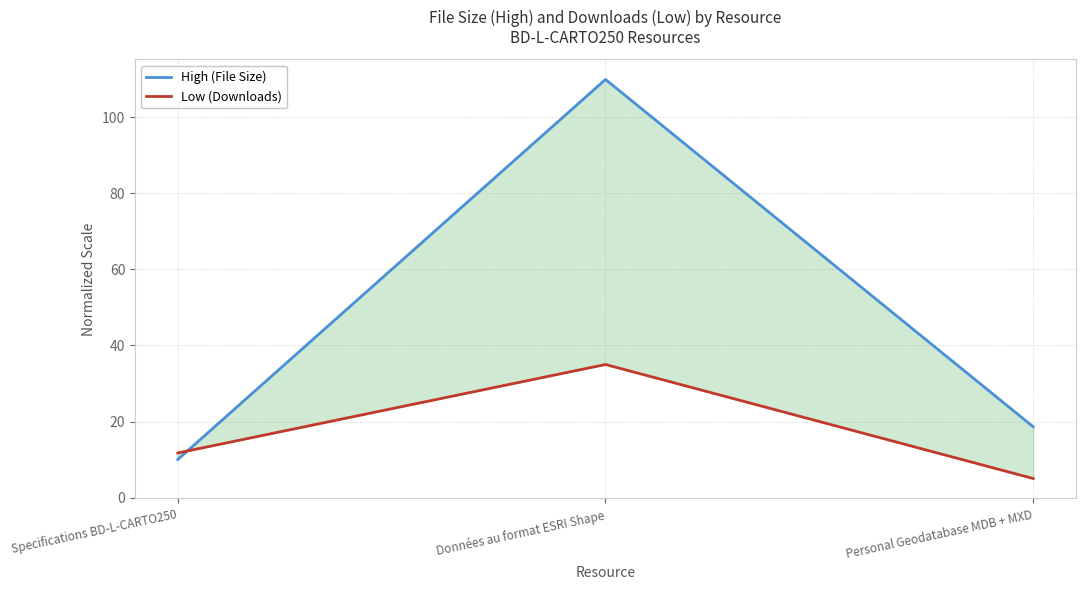

What is the label of the 1st point from the right?

Personal Geodatabase MDB + MXD